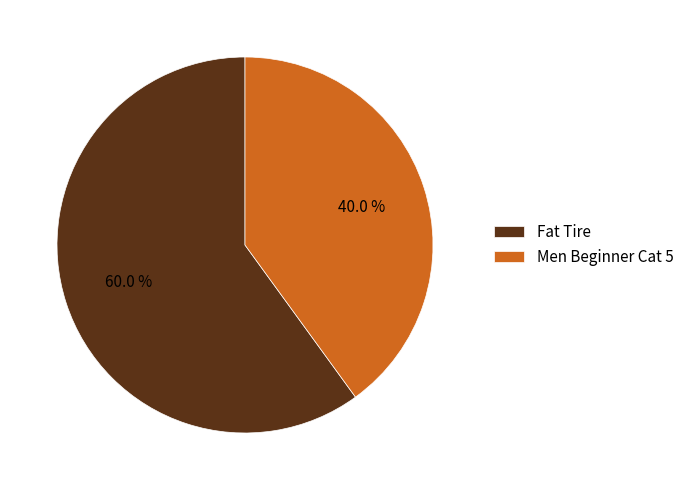

To the nearest percent, what is the average slice percentage?

50%